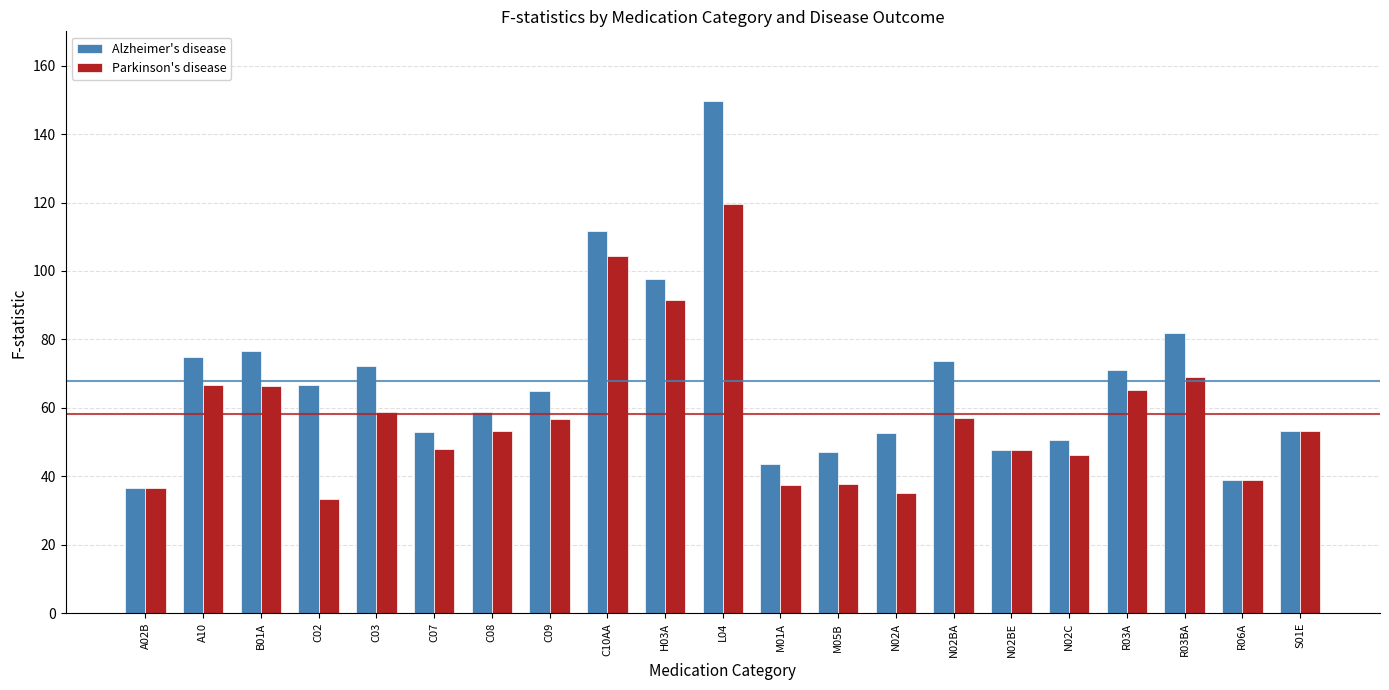

List the series in order of their overall mean, highest first.

Alzheimer's disease, Parkinson's disease